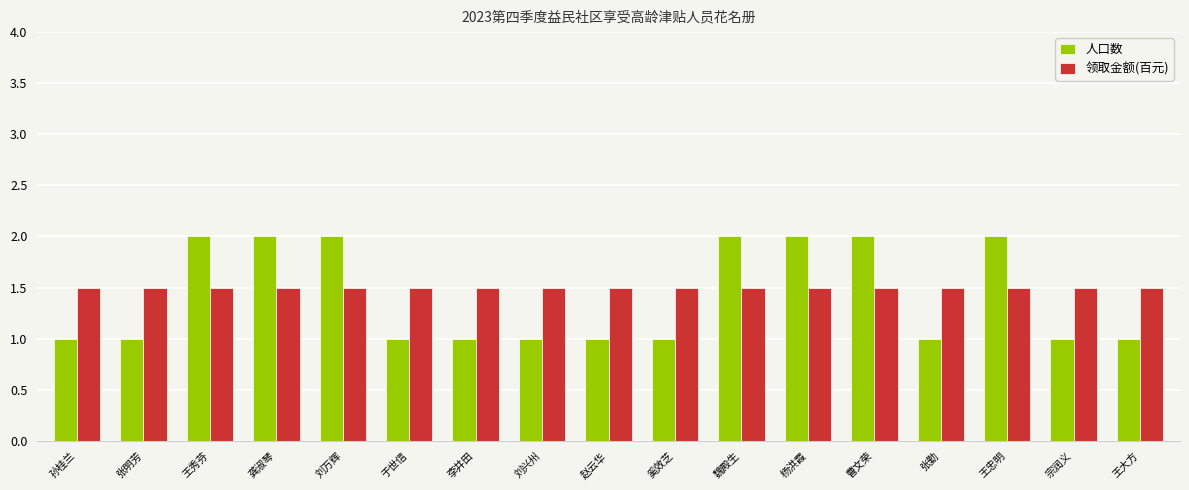

The value of 人口数 at 王秀芬 is 2.0. True or false?

True